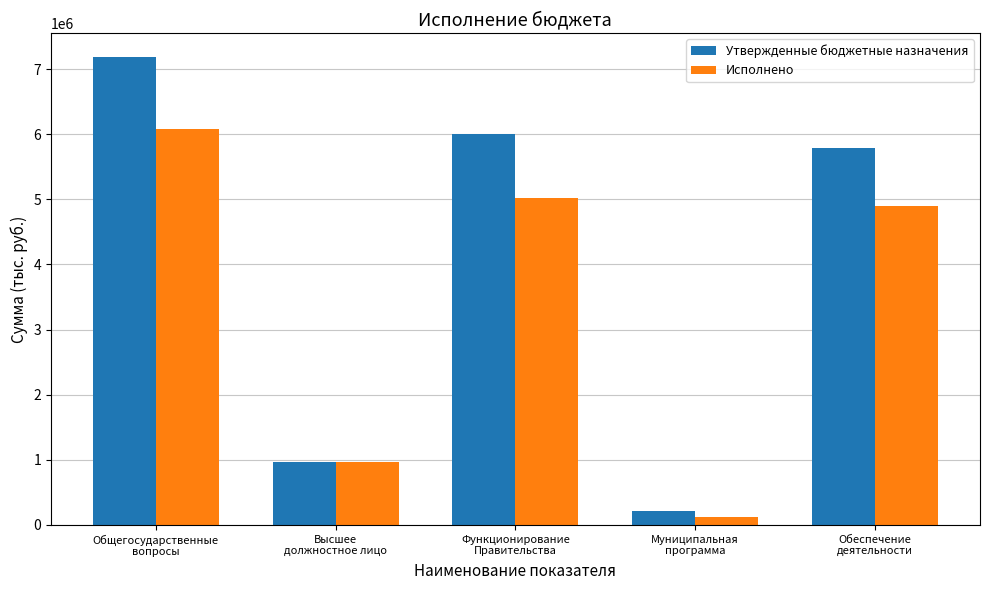

At how many categories does at least one series exceed 4419439?

3